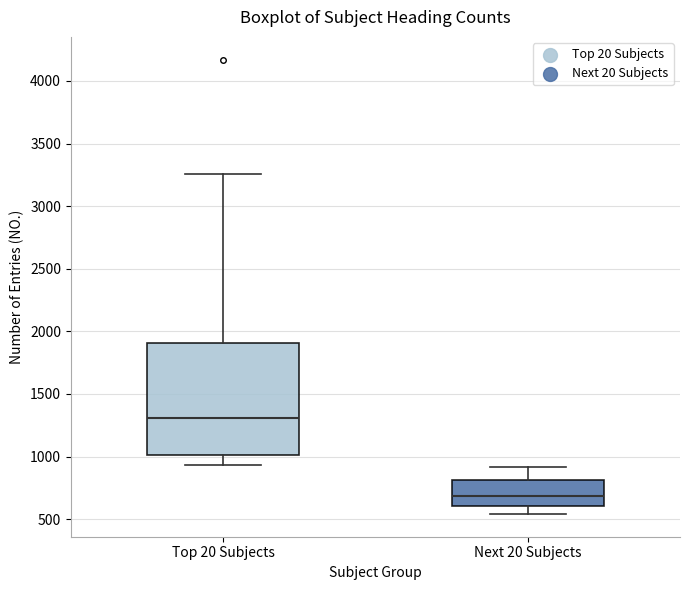

Reading left to right, read every box against the y-axis: the position of its median line, the range the box covers, and the ends of its whiskers. The values are not printed on the chart, so give them approximately, as read against the axis.

Top 20 Subjects: median 1300, box 1000 to 1900, whiskers 950 to 3250
Next 20 Subjects: median 700, box 600 to 800, whiskers 550 to 900